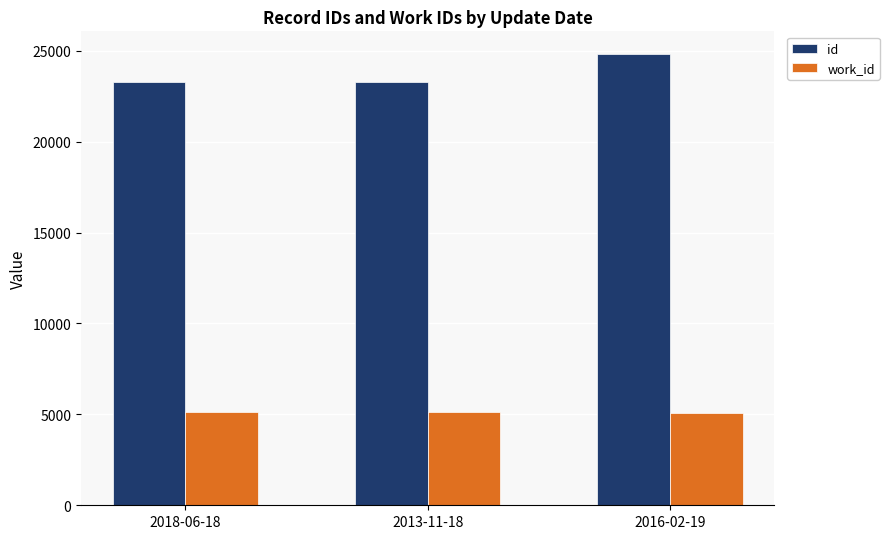

What position from the left is 2016-02-19?

3